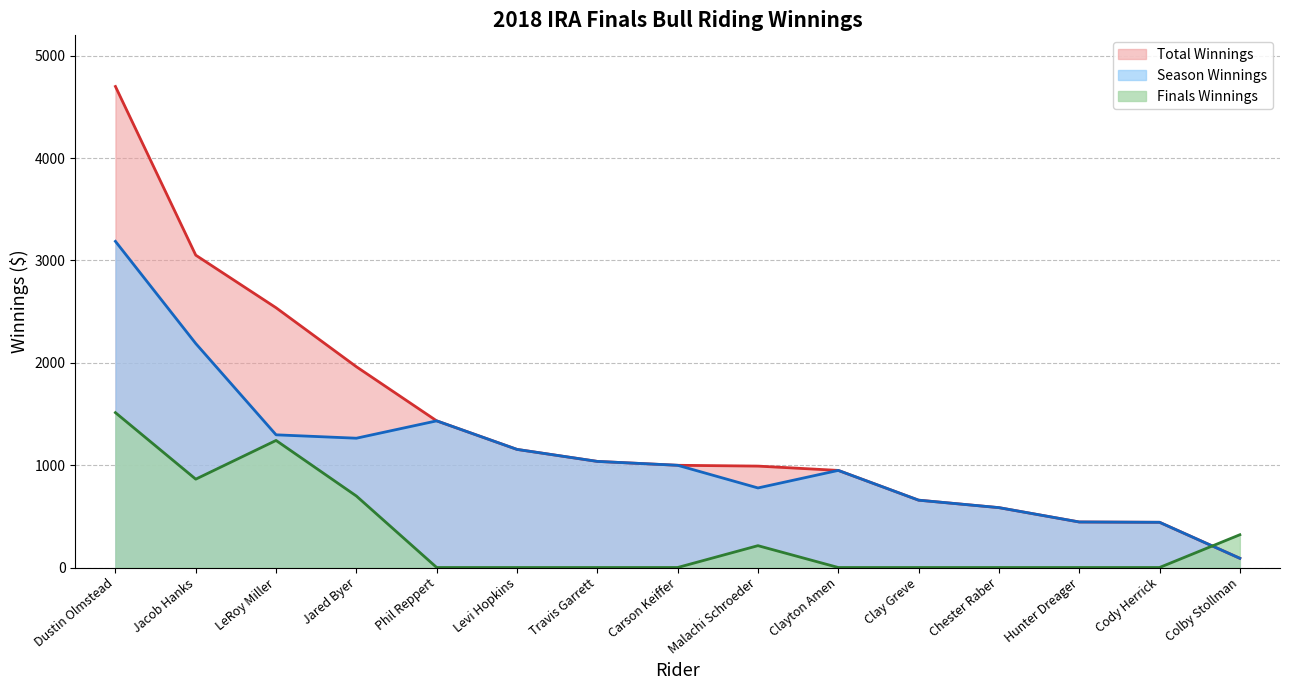

What is the total value across all series at Carson Keiffer?

1997.6